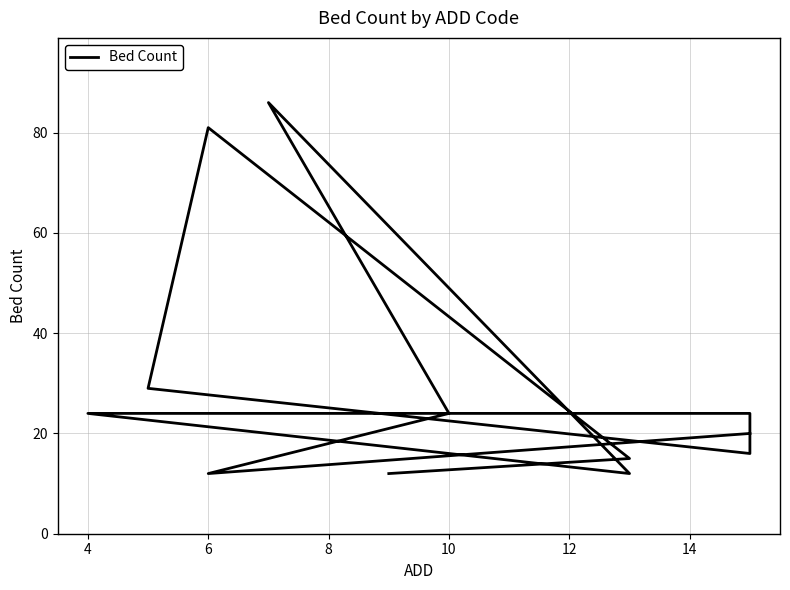

Where does the data first go above 20?

6